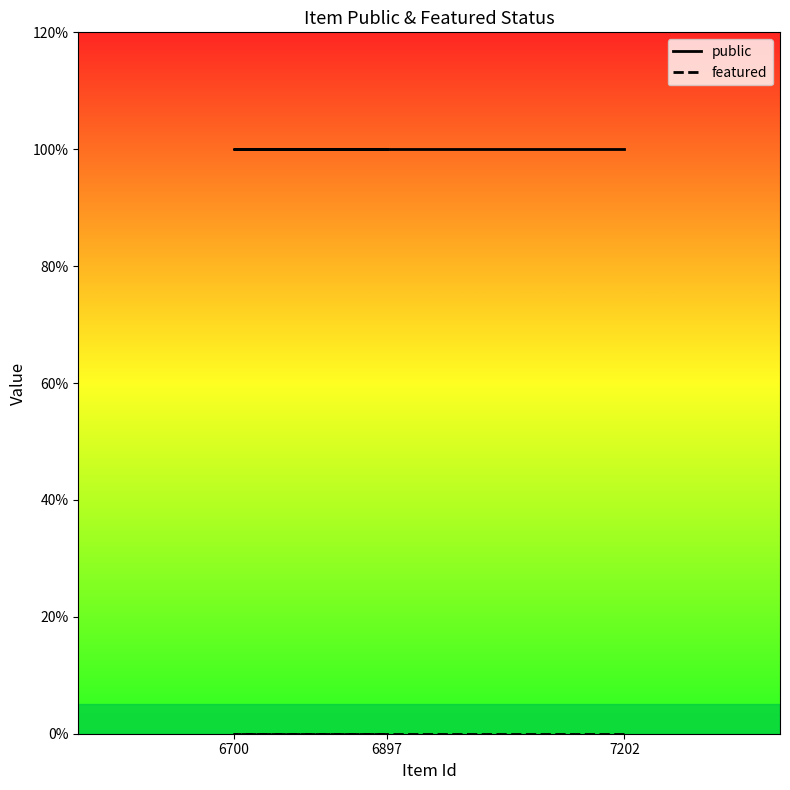

How many series are shown in this chart?

2